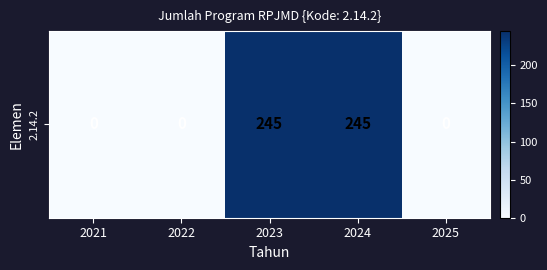

True or false: the data shows -101 at 2022.

False